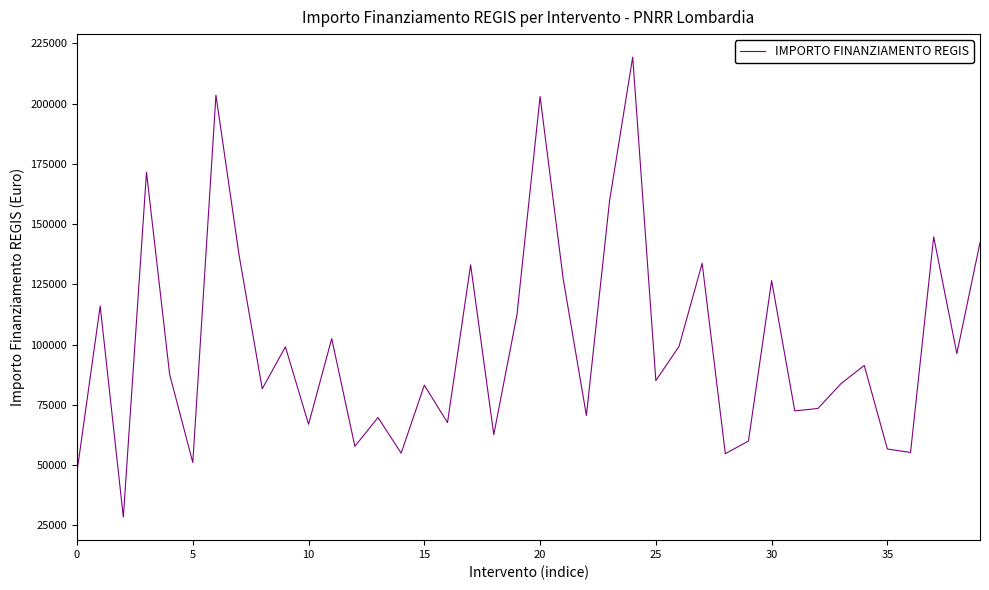

What is the maximum value shown in the chart?

219302.1